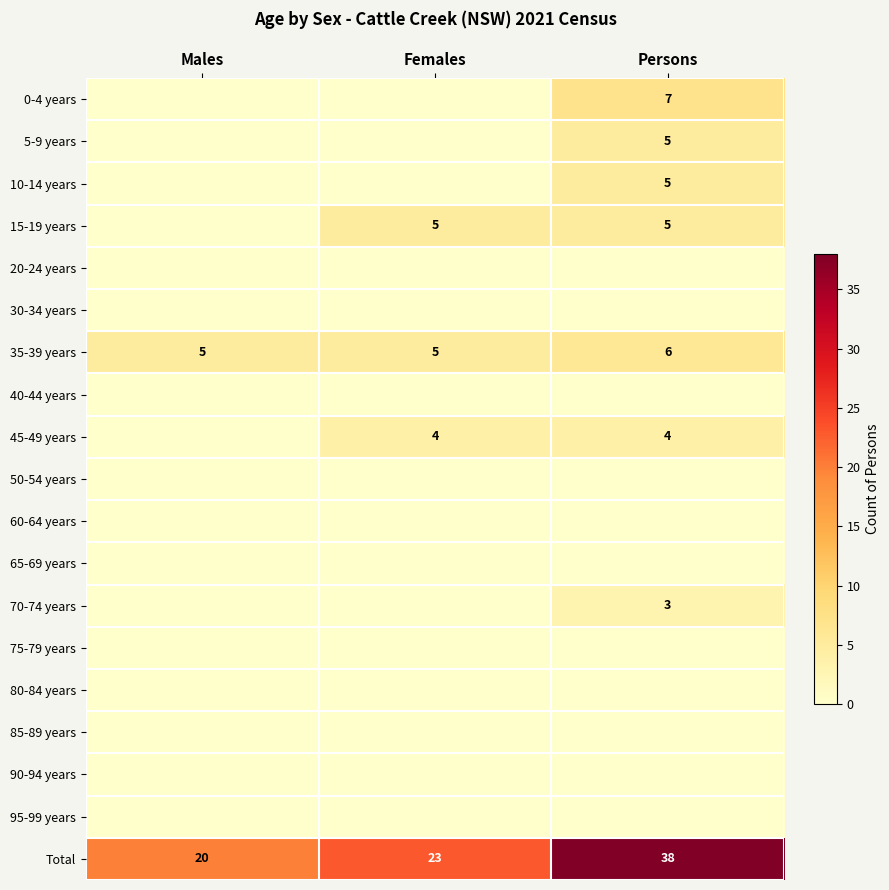

Is it true that Total equals 8 at Males?

False